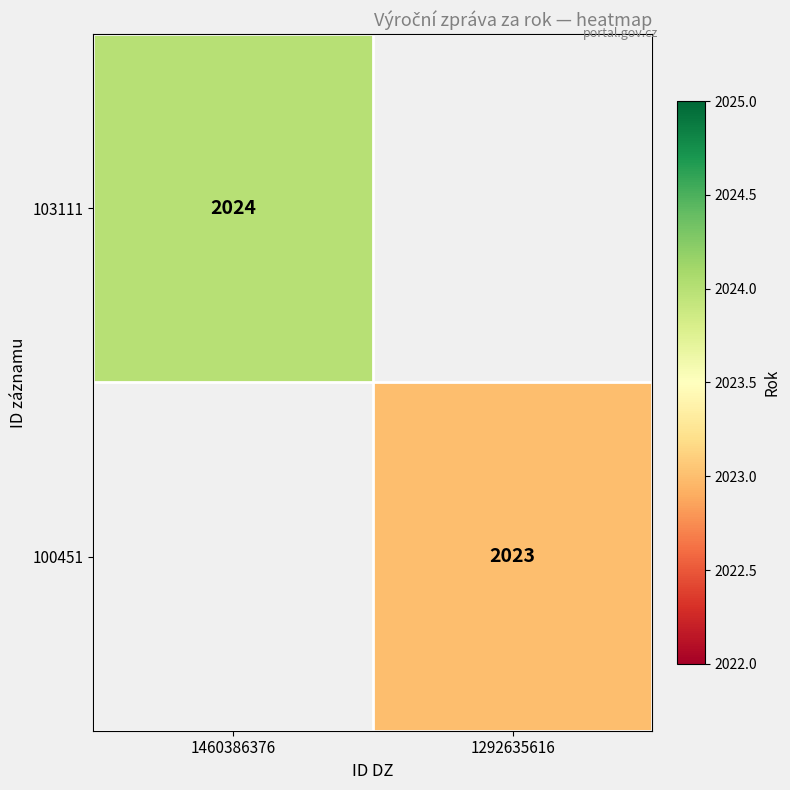

The value of 100451 at 1292635616 is 2023. True or false?

True